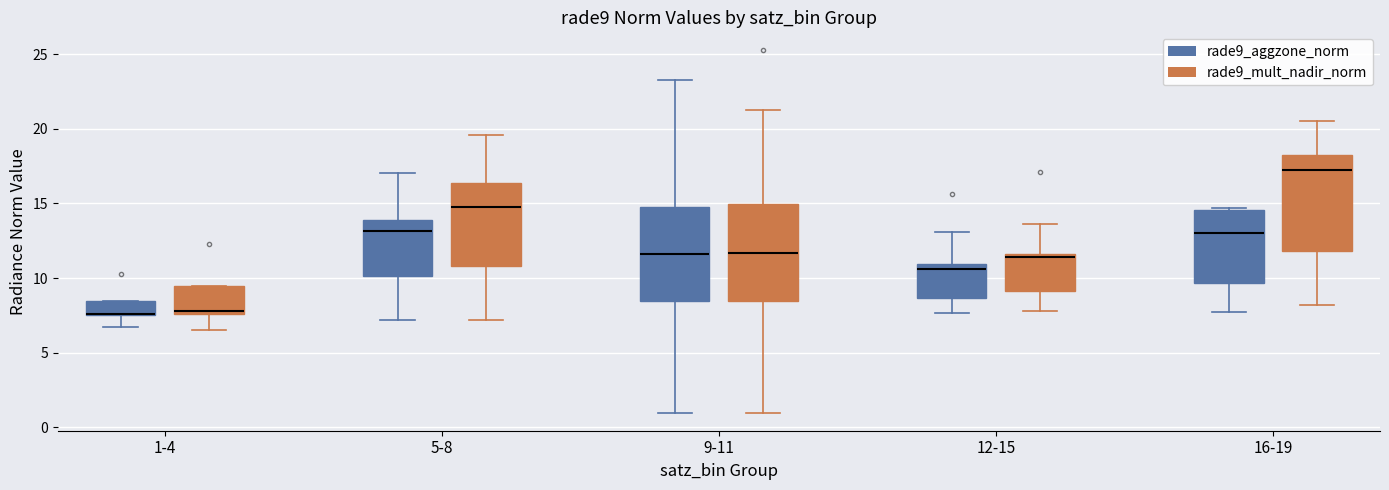

Reading left to right, read every box against the y-axis: the position of its median line, the range the box covers, and the ends of its whiskers. The values are not printed on the chart, so give them approximately, as read against the axis.

1-4 (rade9_aggzone_norm): median 7.5, box 7.5 to 8.5, whiskers 6.5 to 8.5
1-4 (rade9_mult_nadir_norm): median 8.0, box 7.5 to 9.5, whiskers 6.5 to 9.5
5-8 (rade9_aggzone_norm): median 13.0, box 10.0 to 14.0, whiskers 7.0 to 17.0
5-8 (rade9_mult_nadir_norm): median 15.0, box 11.0 to 16.5, whiskers 7.0 to 19.5
9-11 (rade9_aggzone_norm): median 11.5, box 8.5 to 14.5, whiskers 1.0 to 23.5
9-11 (rade9_mult_nadir_norm): median 11.5, box 8.5 to 15.0, whiskers 1.0 to 21.5
12-15 (rade9_aggzone_norm): median 10.5, box 8.5 to 11.0, whiskers 7.5 to 13.0
12-15 (rade9_mult_nadir_norm): median 11.5 (just below the box's upper edge), box 9.0 to 11.5, whiskers 8.0 to 13.5
16-19 (rade9_aggzone_norm): median 13.0, box 9.5 to 14.5, whiskers 7.5 to 14.5 (just above the box's upper edge)
16-19 (rade9_mult_nadir_norm): median 17.5, box 12.0 to 18.5, whiskers 8.0 to 20.5